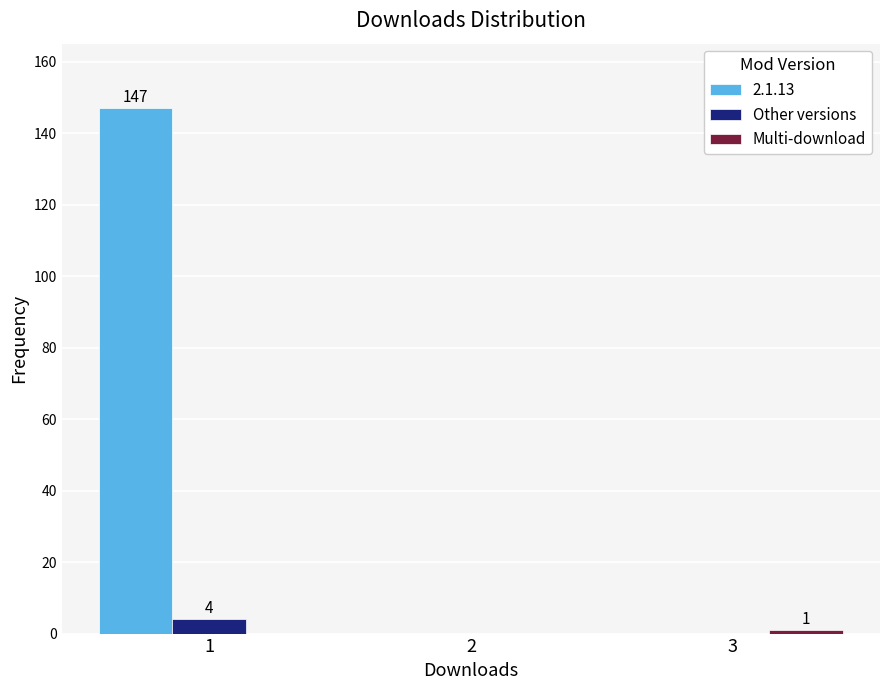

The value of Other versions at 1 is 4. True or false?

True